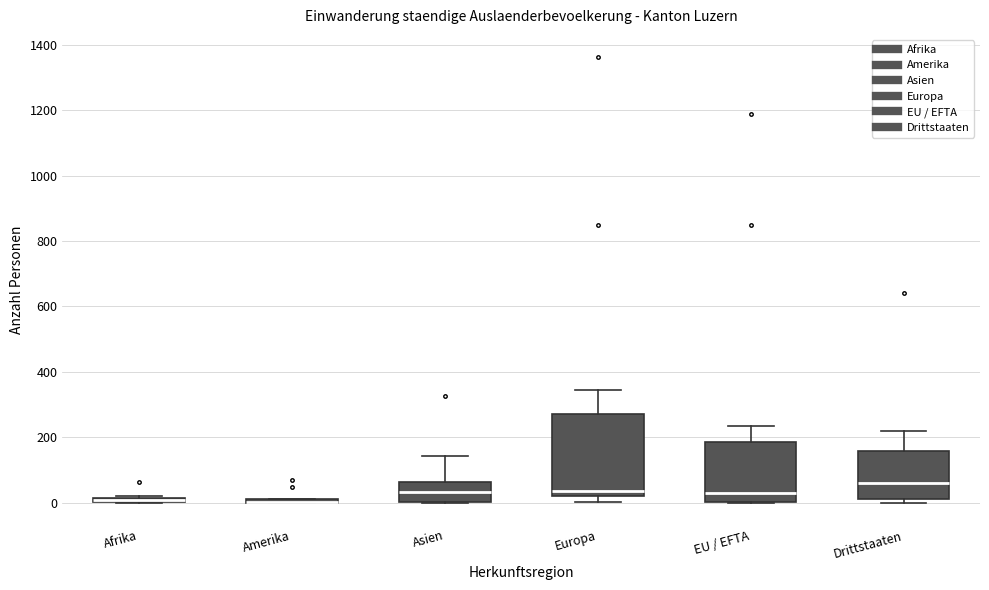

Which box is the tallest, from its lower edge to its upper edge?

Europa